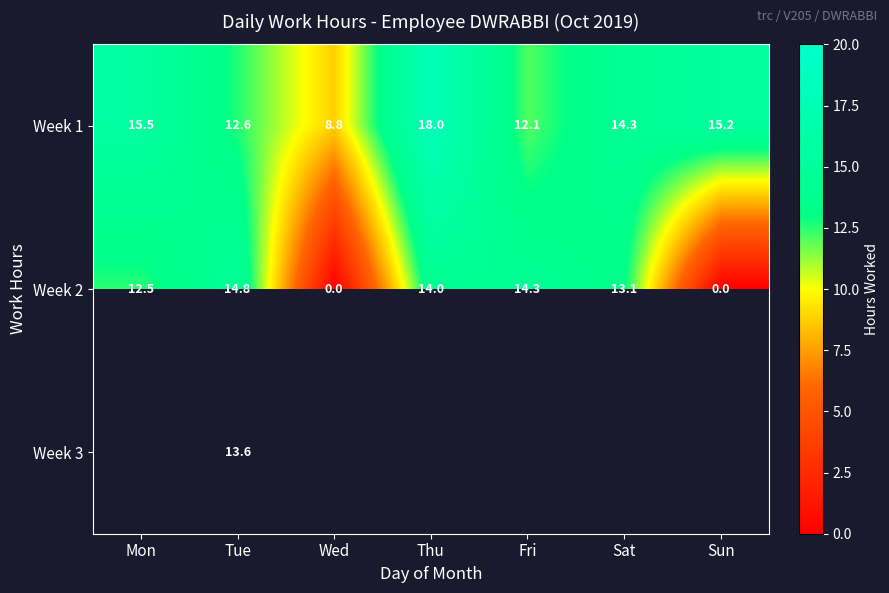

At which label does Week 2 reach its peak?

Tue